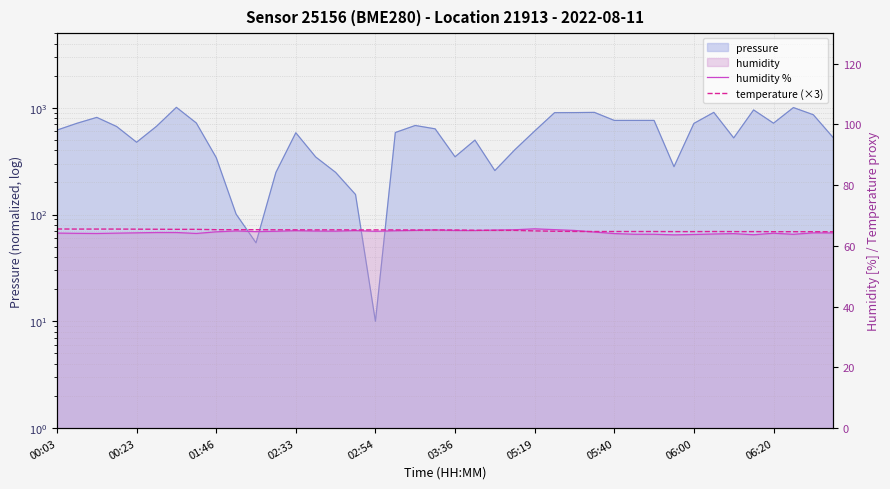

The value of temperature (×3) at 31 is 64.7. True or false?

True